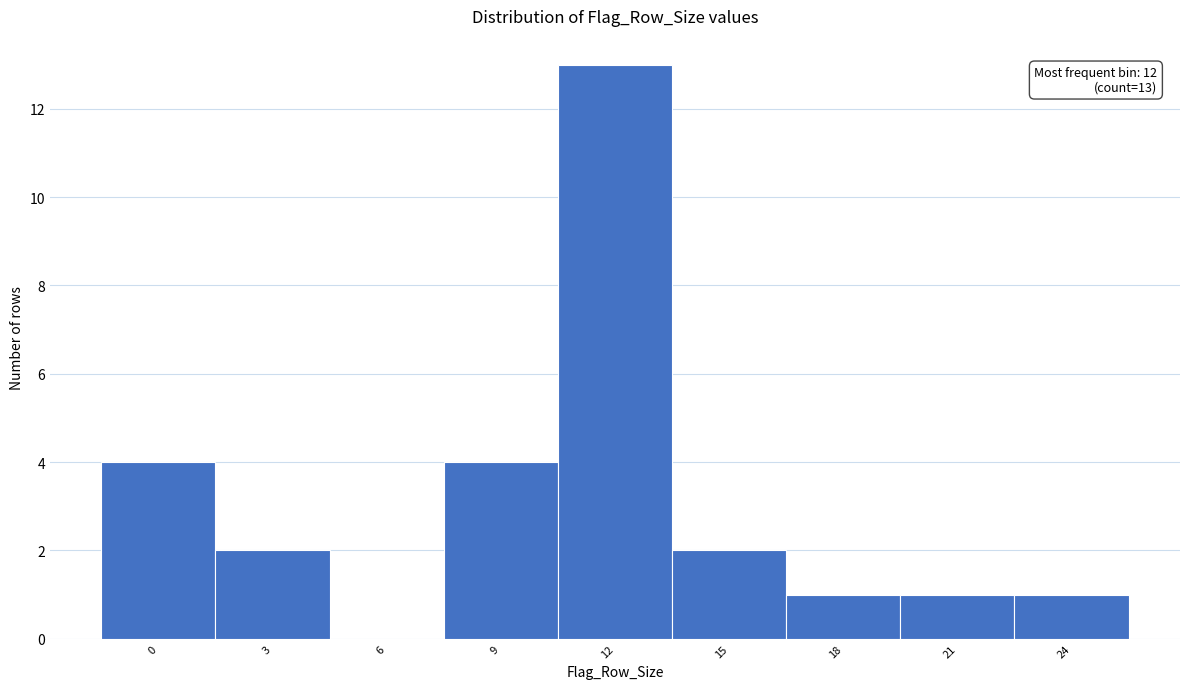

Reading left to right, what are all the values shown in this chart?

0=4	3=2	6=0	9=4	12=13	15=2	18=1	21=1	24=1